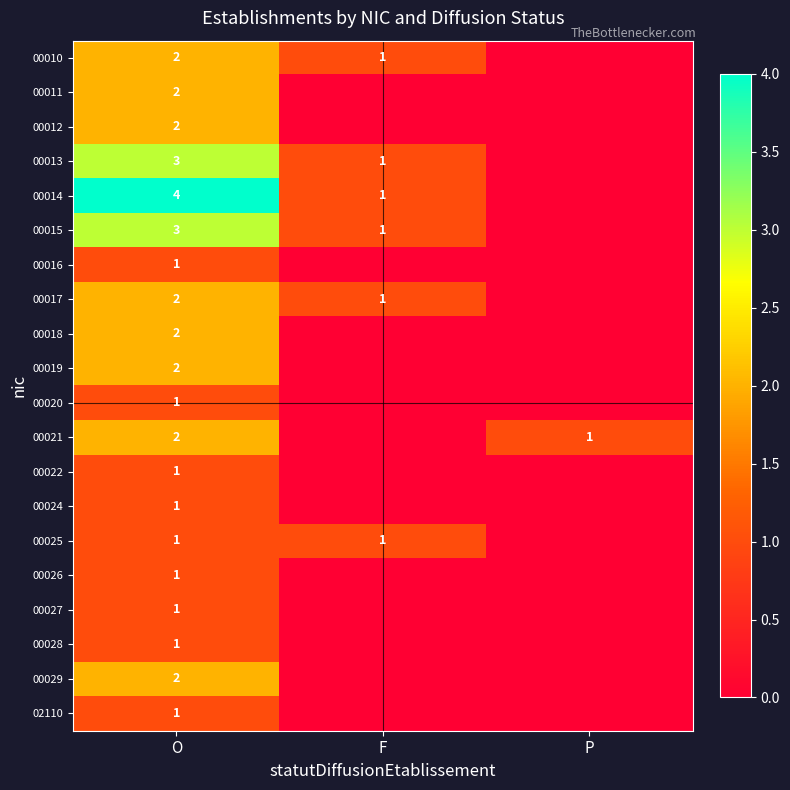

Is it true that 00013 equals 5 at O?

False